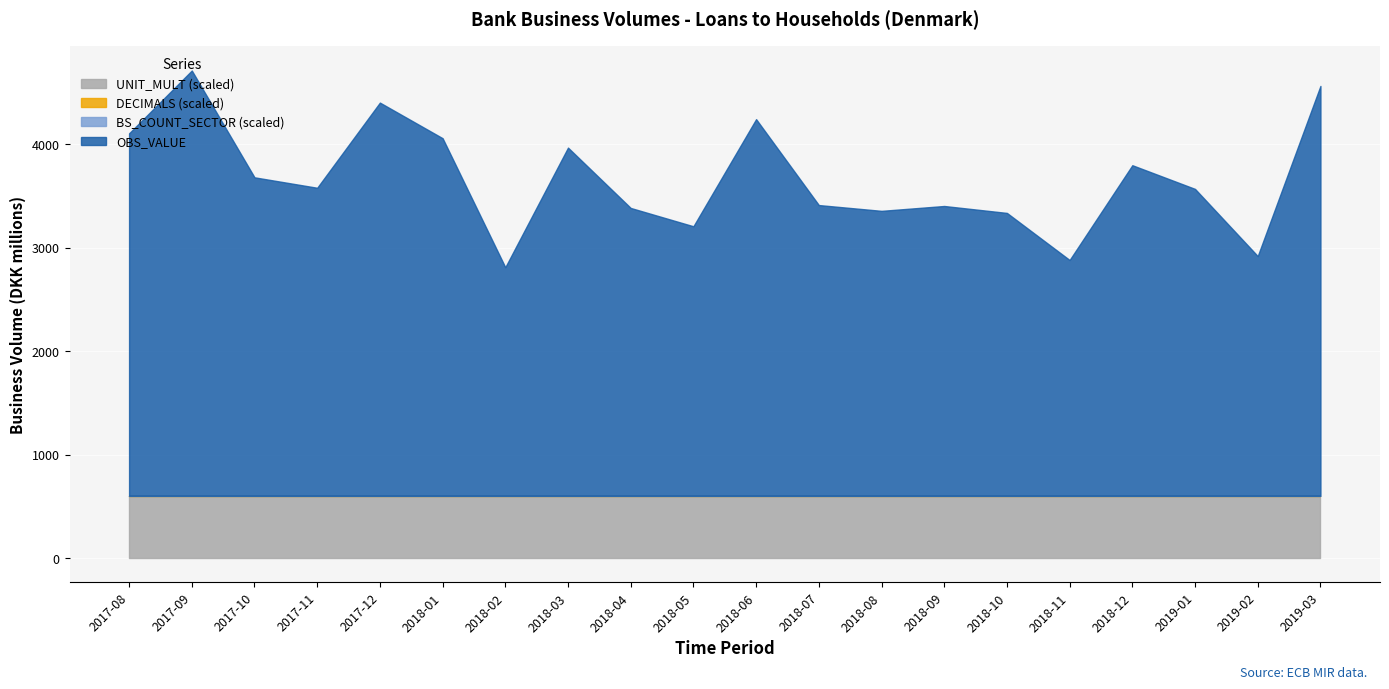

What is the minimum value for BS_COUNT_SECTOR?

2250